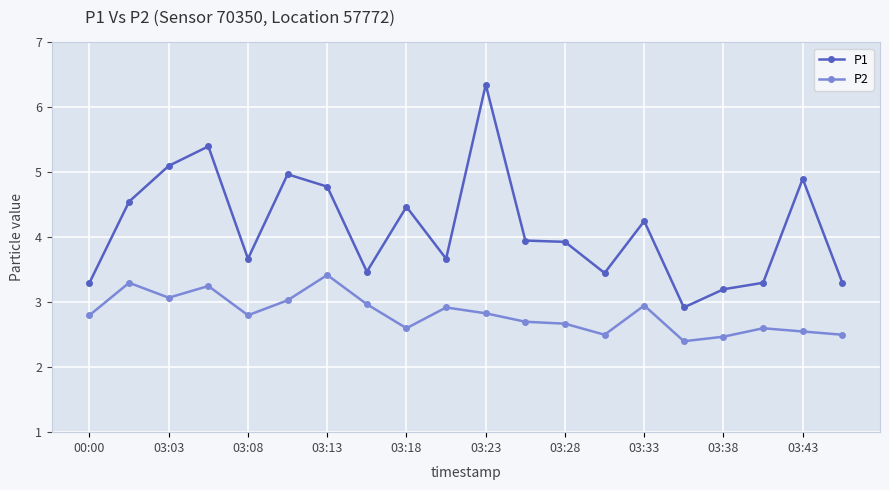

Which series has the largest total across all categories?

P1